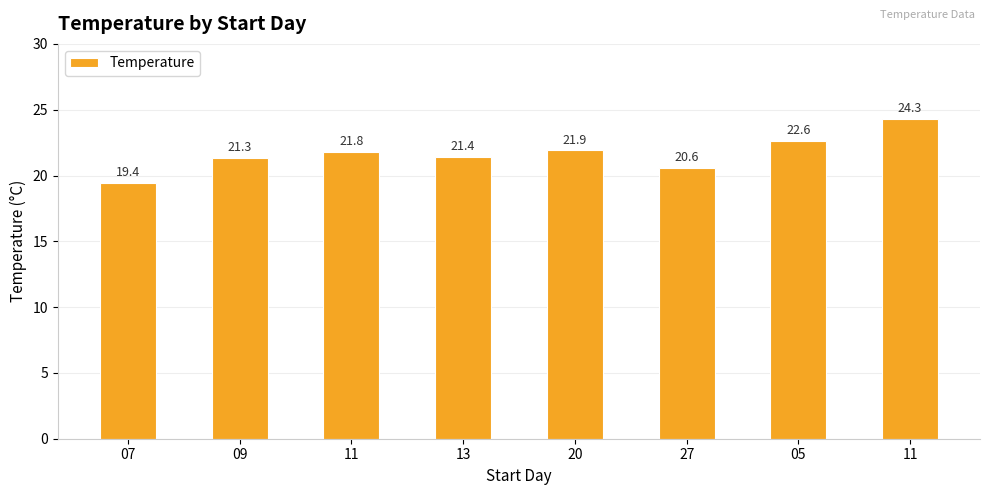

What is the maximum value shown in the chart?

24.3